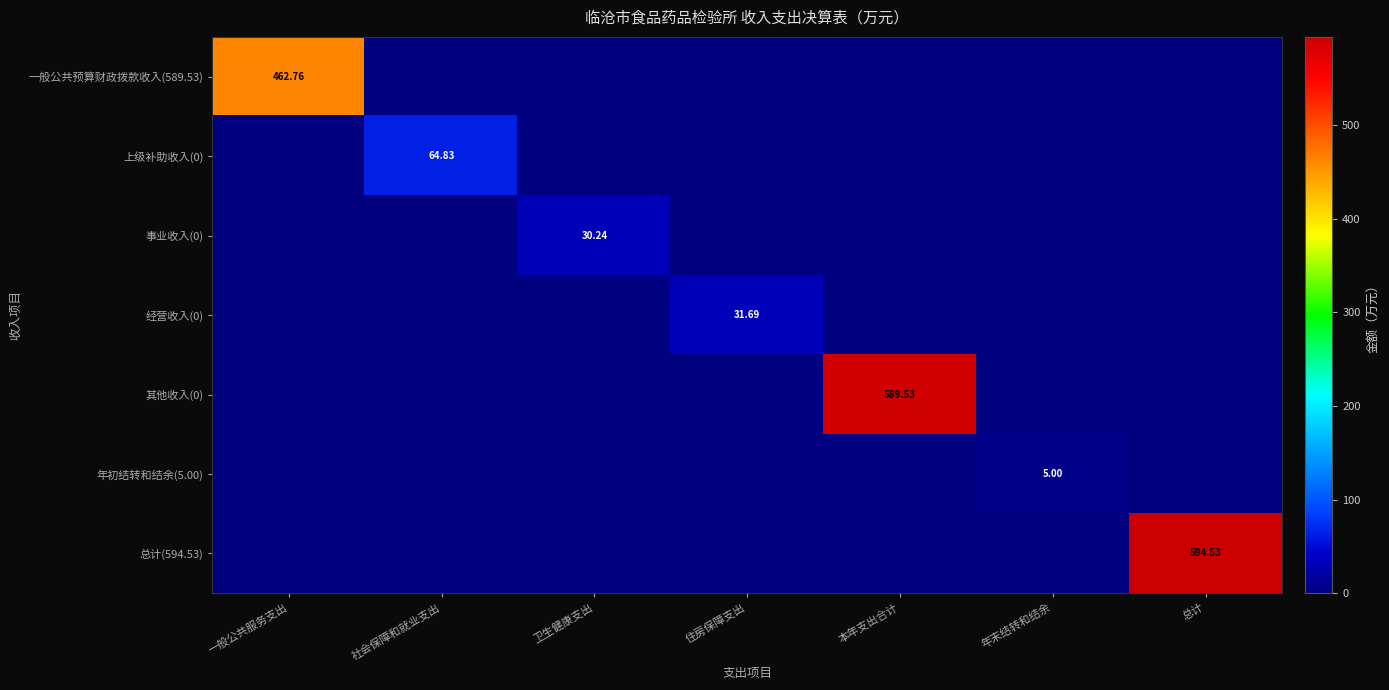

Where is 一般公共预算财政拨款收入(589.53) nearest to the value 231?

社会保障和就业支出